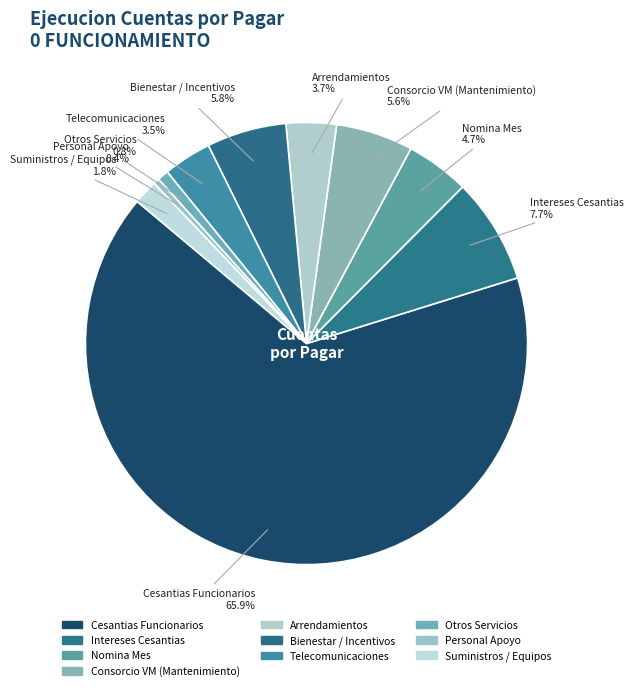

How many segments does this pie chart have?

10